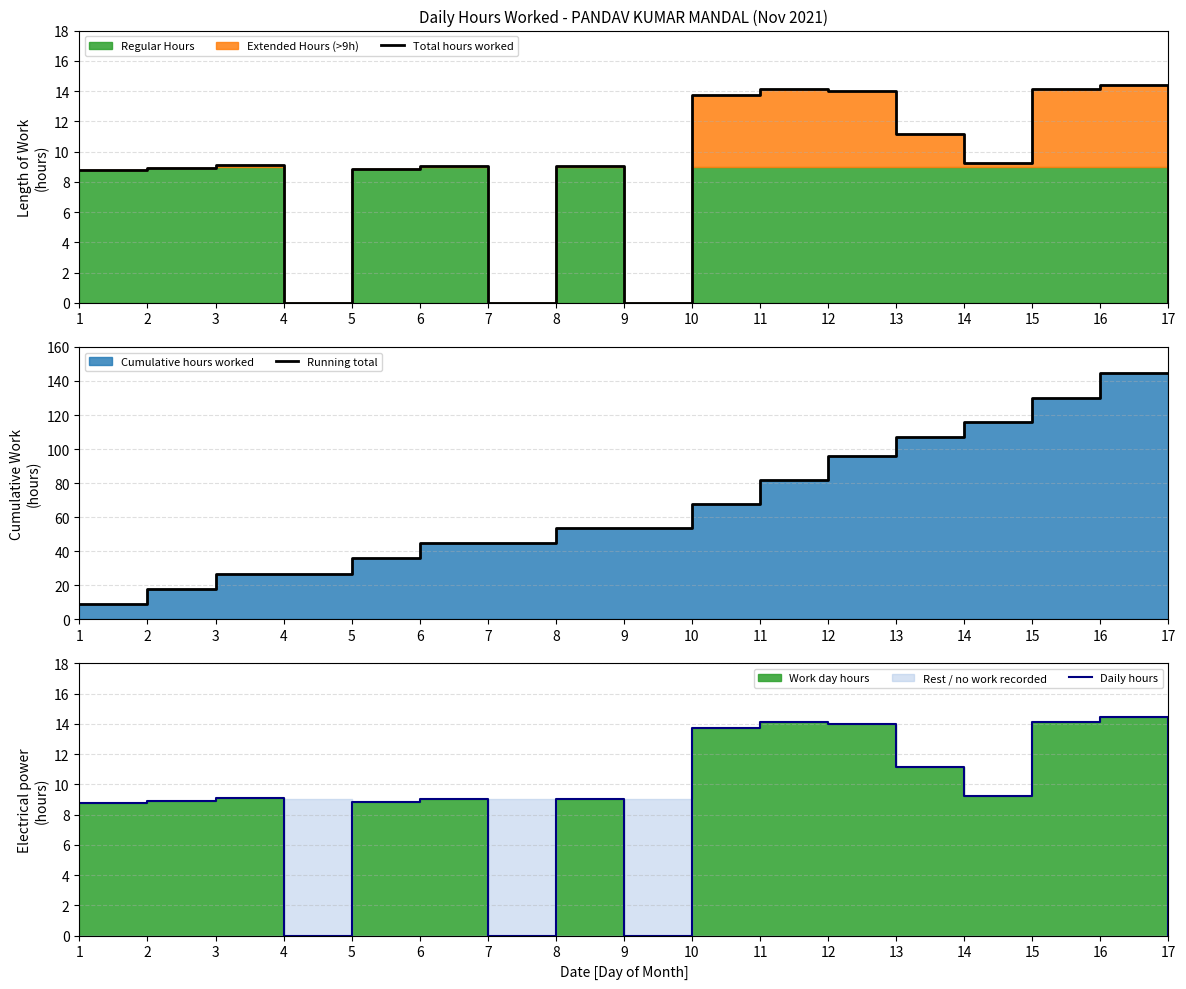

How many interior local valleys does the Daily hours series have?

4